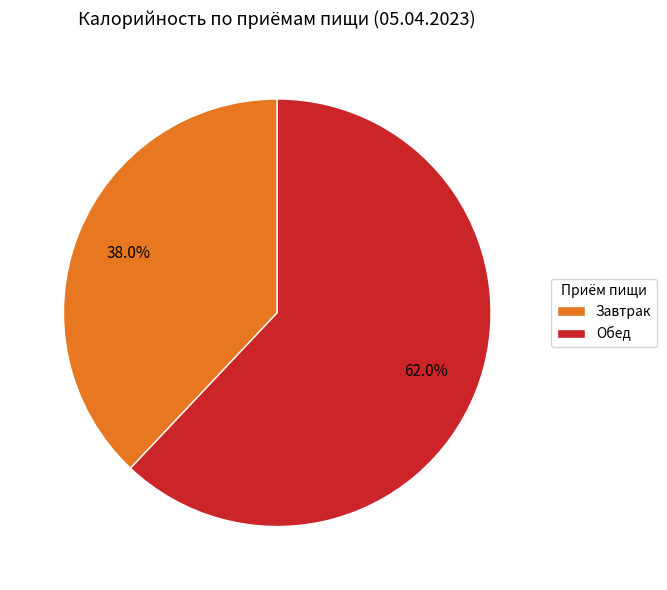

Rank the categories by value from lowest to highest.

Завтрак, Обед